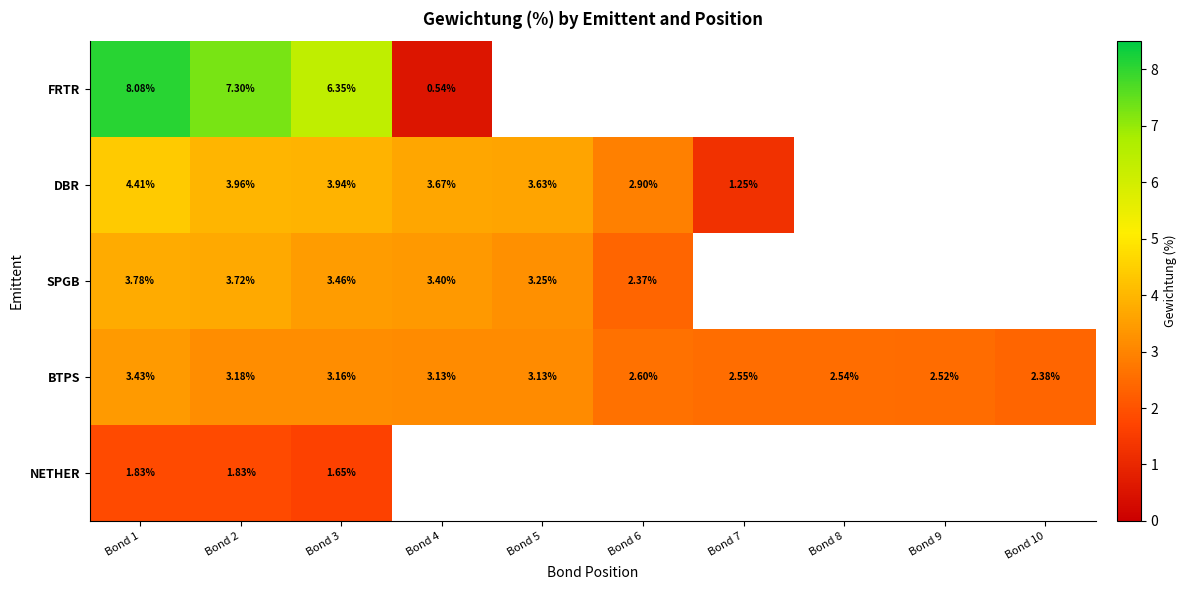

At Bond 2, list the series in order from largest to smallest.

FRTR, DBR, SPGB, BTPS, NETHER